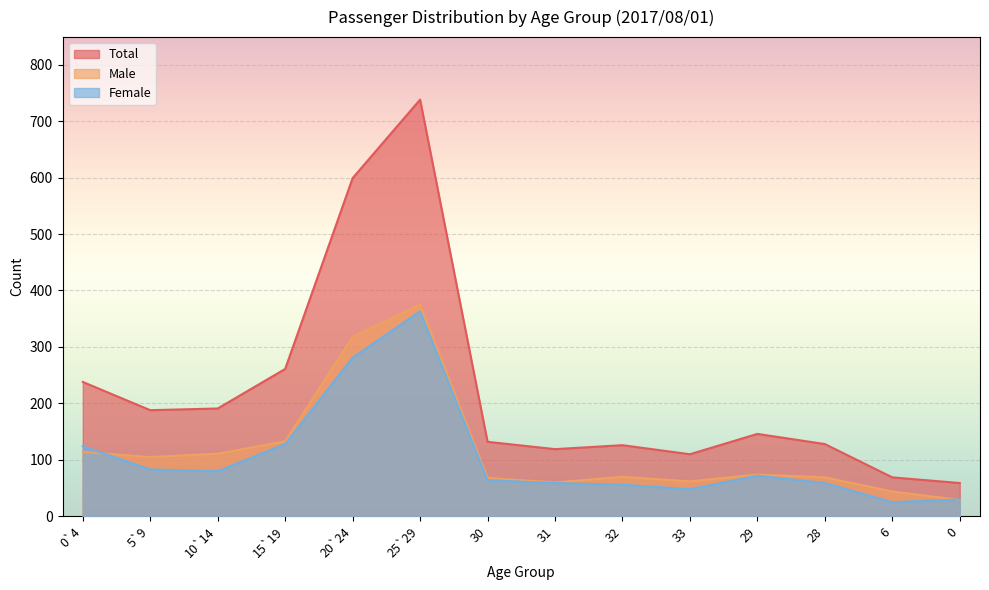

At which label is Male closest to 202?

15`19